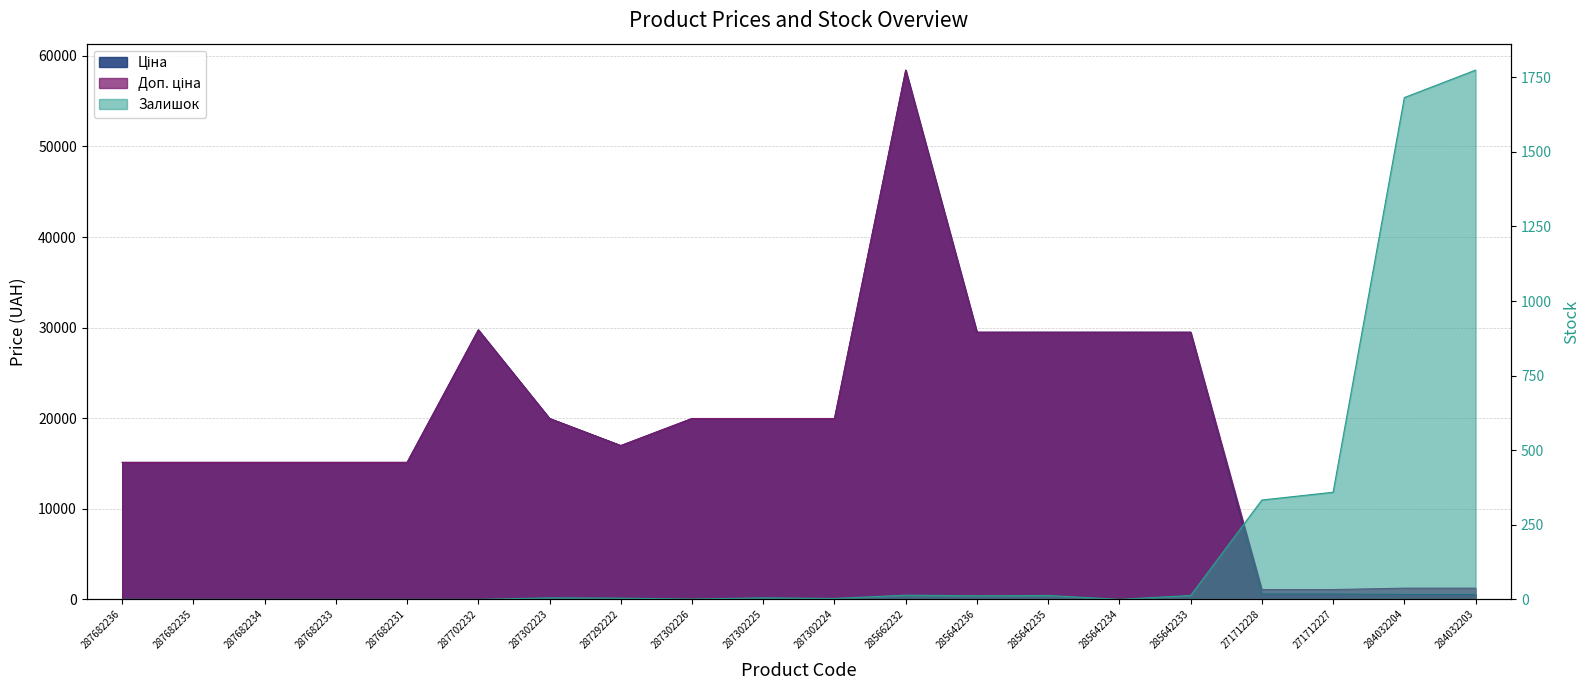

Where is the first local minimum for Доп. ціна?

287292222